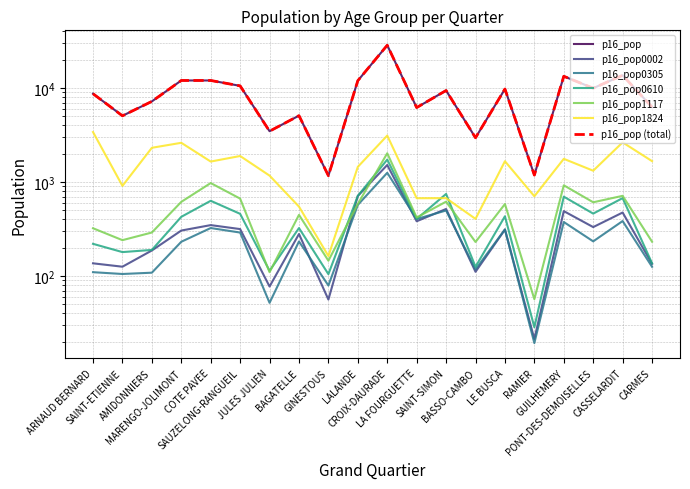

Is it true that p16_pop1824 equals 1763.5 at GUILHEMERY?

True